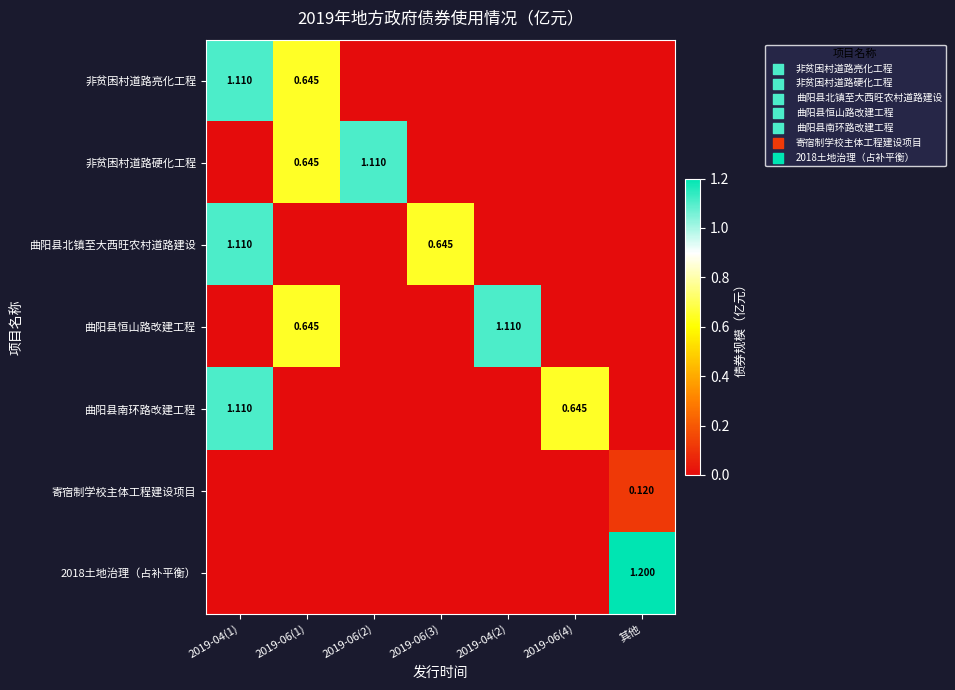

The 2018土地治理（占补平衡） series shows 0.0 at 2019-06(3). True or false?

True